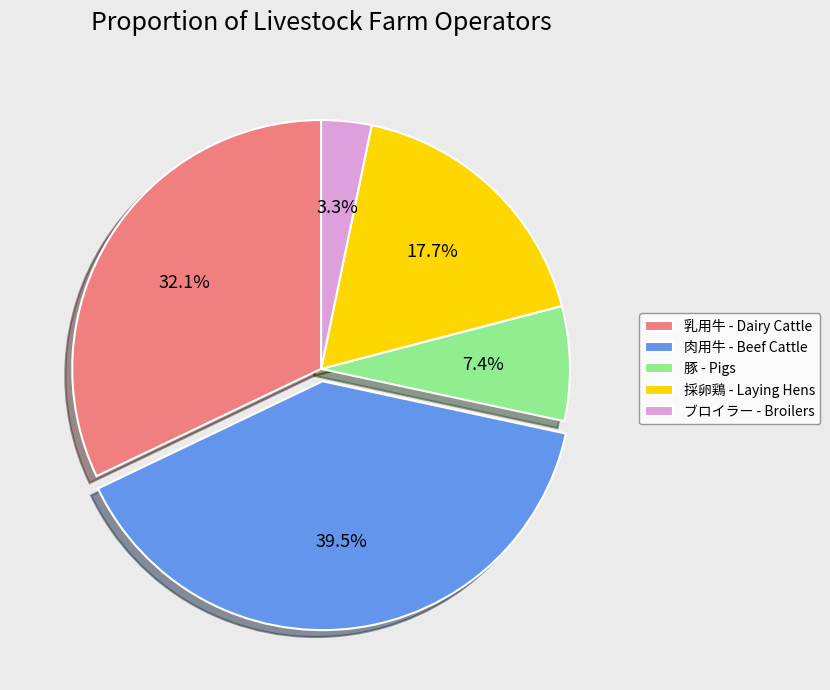

Combined, what portion of the pie is 豚 - Pigs and 採卵鶏 - Laying Hens?

25.1%